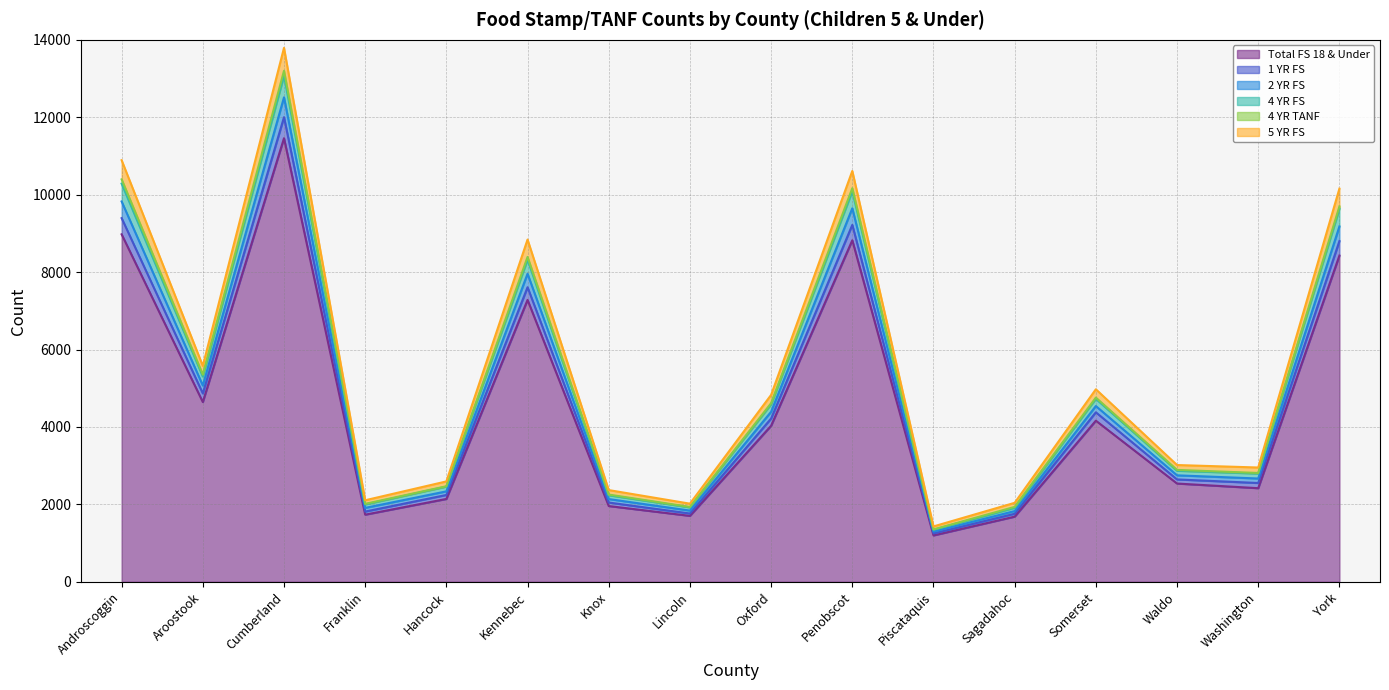

What is the label of the 8th point from the left?

Lincoln